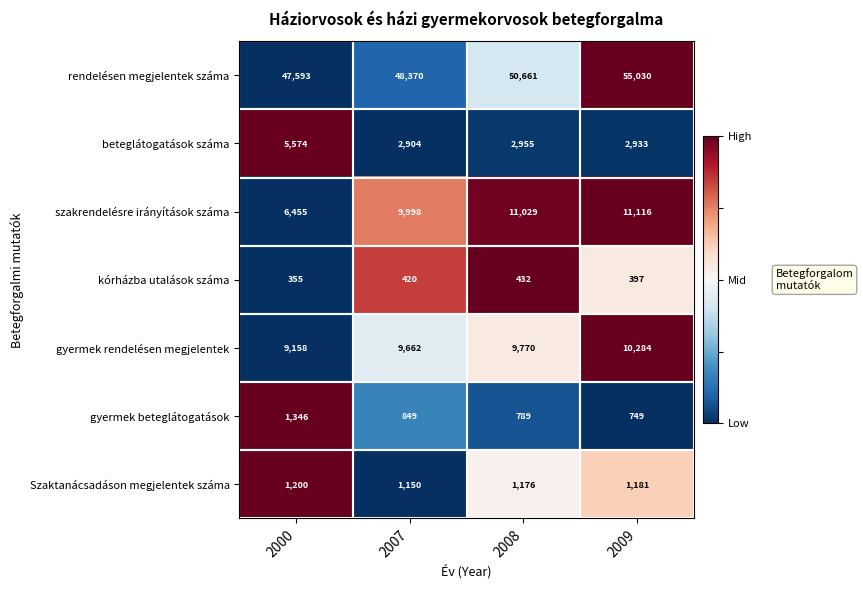

List the labels in order of szakrendelésre irányítások száma value, largest first.

2009, 2008, 2007, 2000